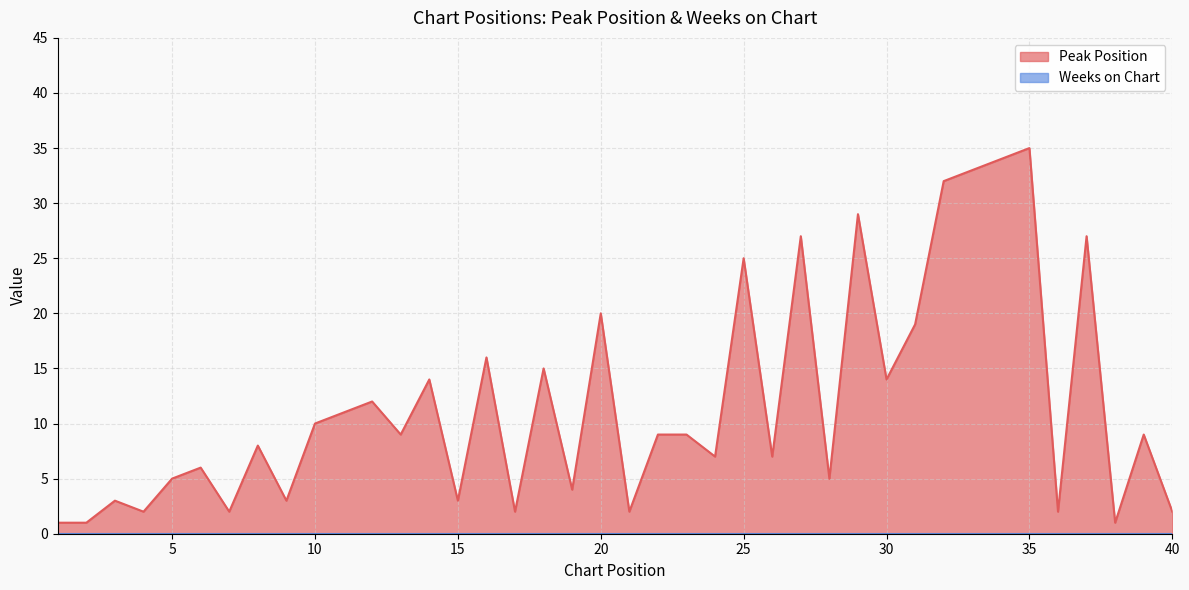

Where is the first local minimum?

4